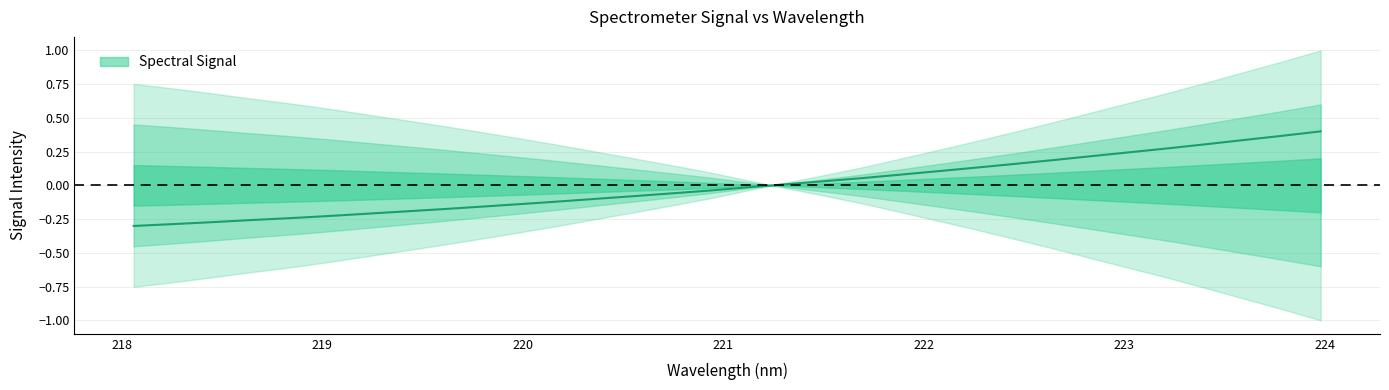

What is the minimum value shown in the chart?

-0.3